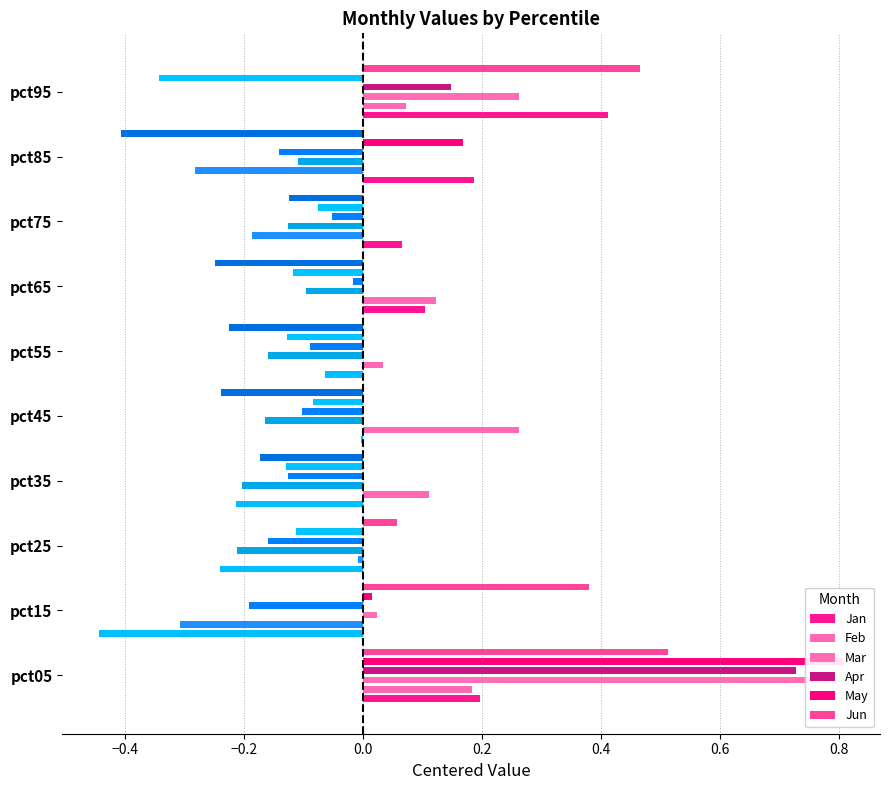

How many negative values does the Jun series have?

6